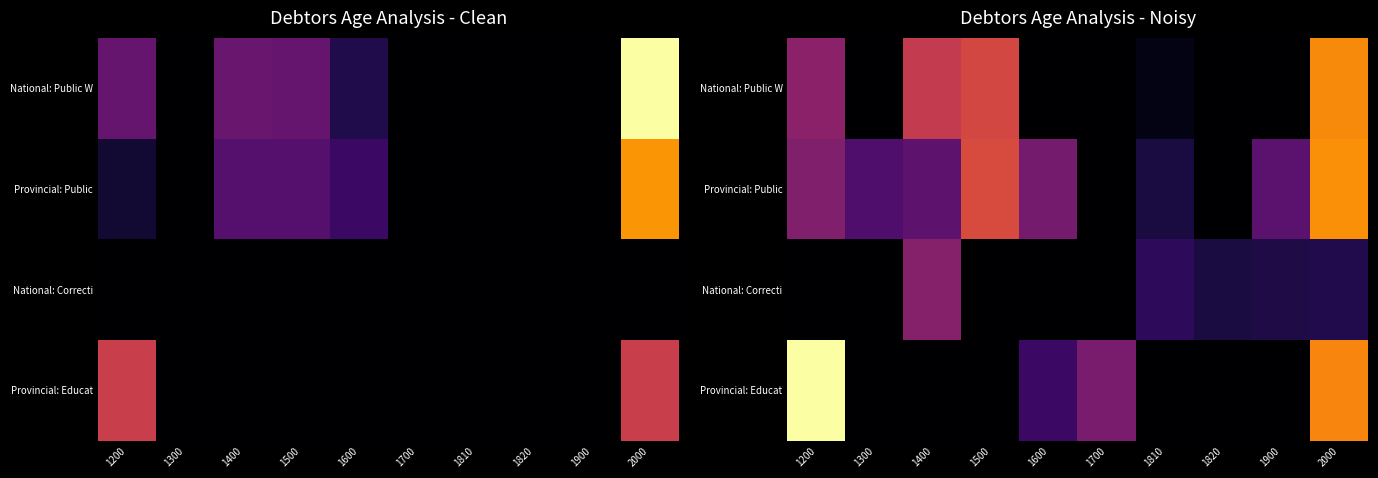

How many values in the Provincial: Educat series exceed 0?

4